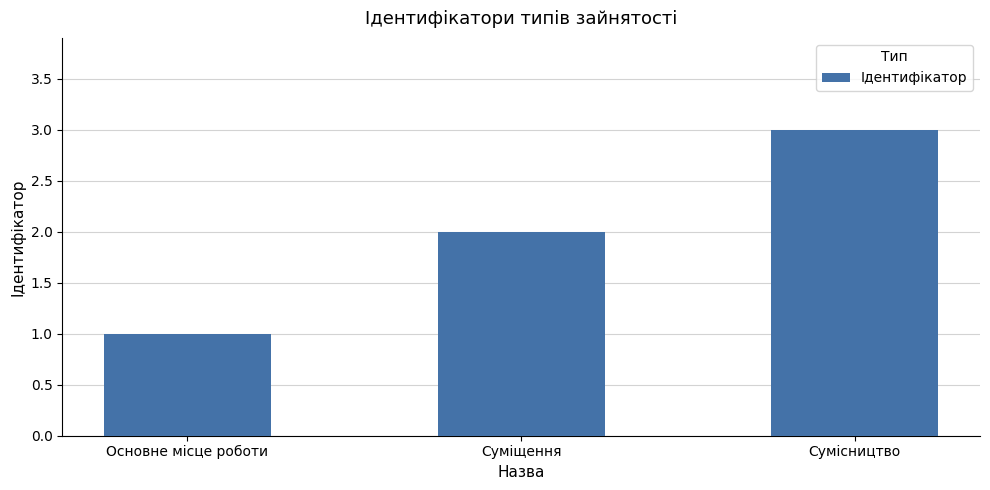

What is the greatest value displayed?

3